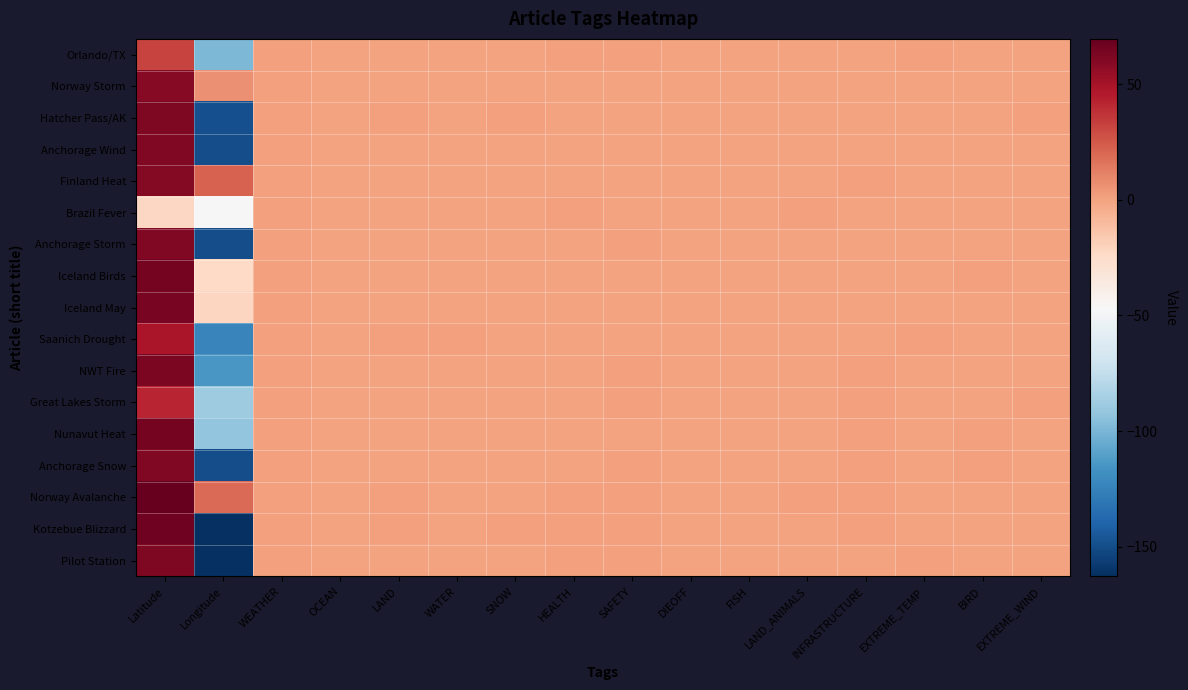

Which has a higher value, INFRASTRUCTURE or SNOW?

INFRASTRUCTURE